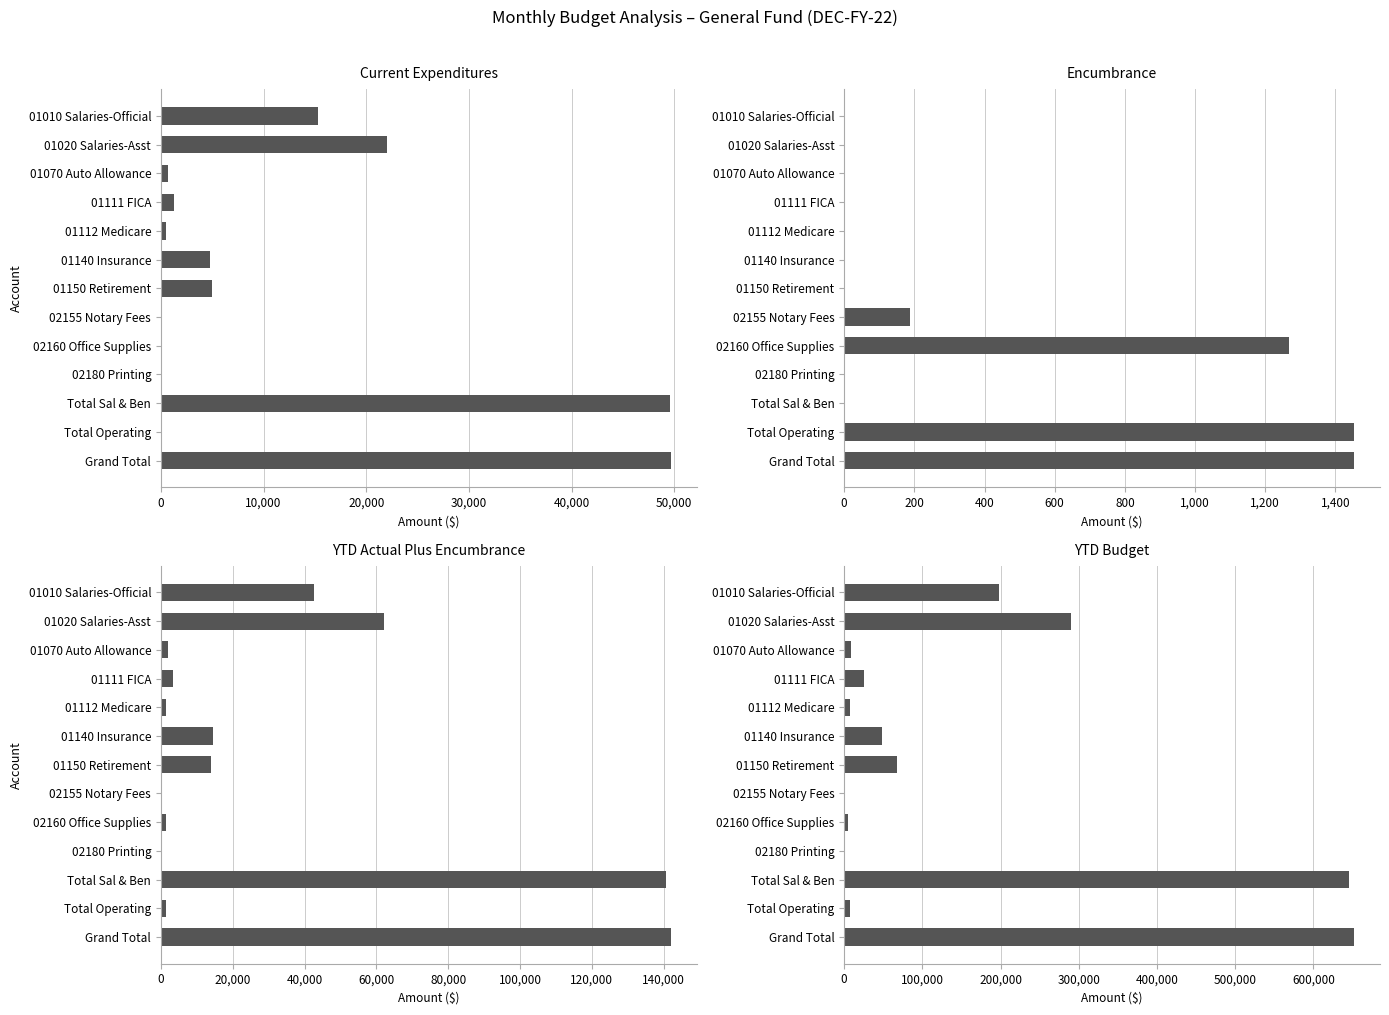

At how many categories does at least one series exceed 272389?

3